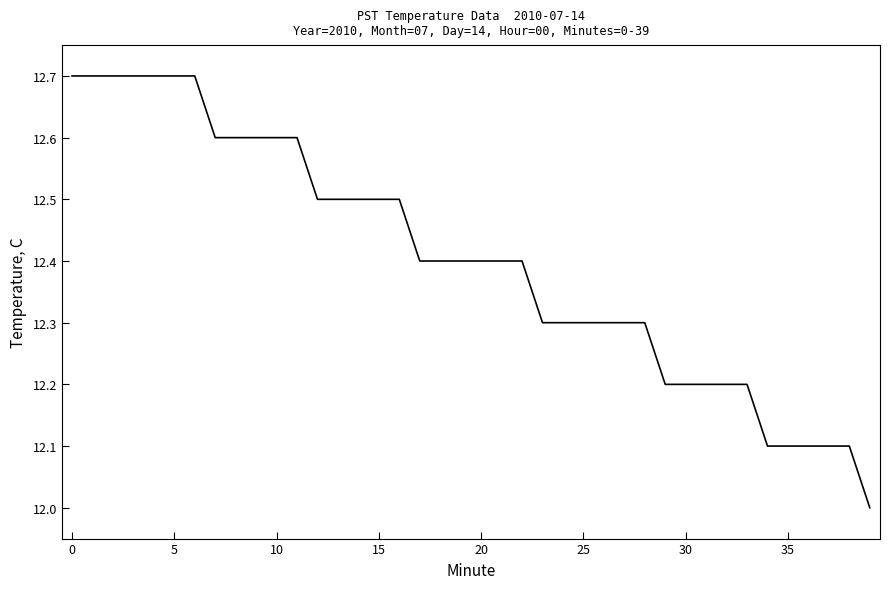

What is the smallest value displayed?

12.0